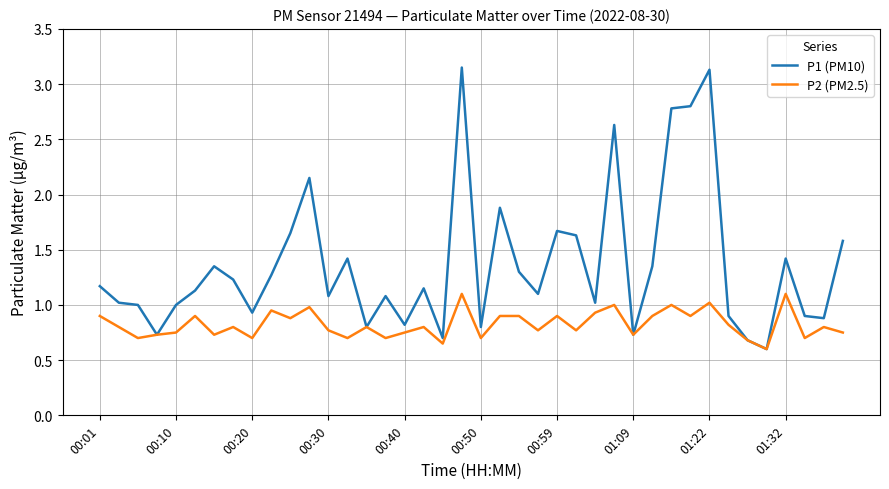

Which series has the largest total across all categories?

P1 (PM10)